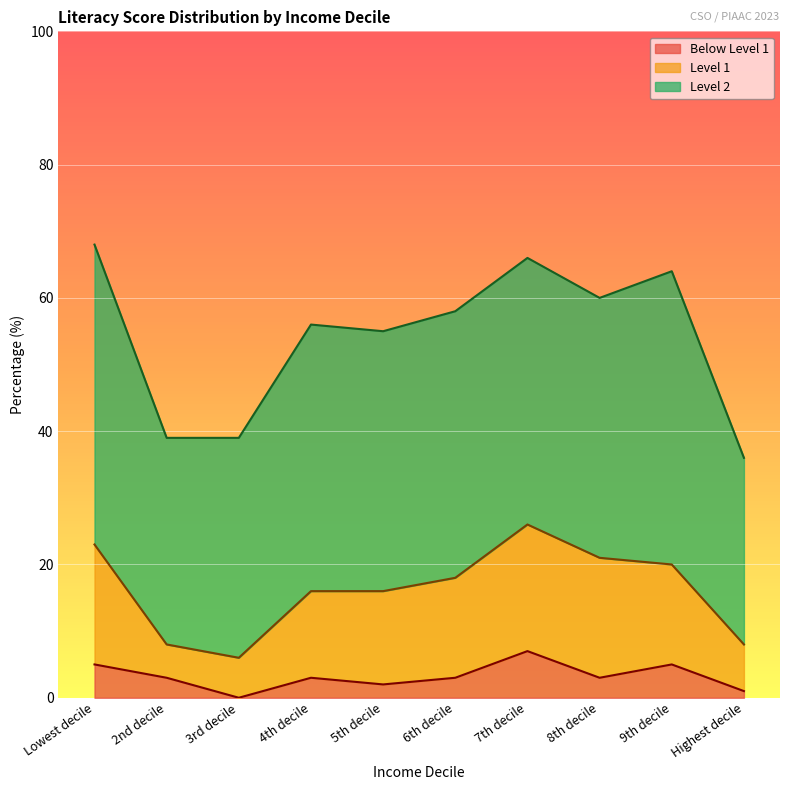

True or false: Below Level 1 and Level 1 cross at least once.

False